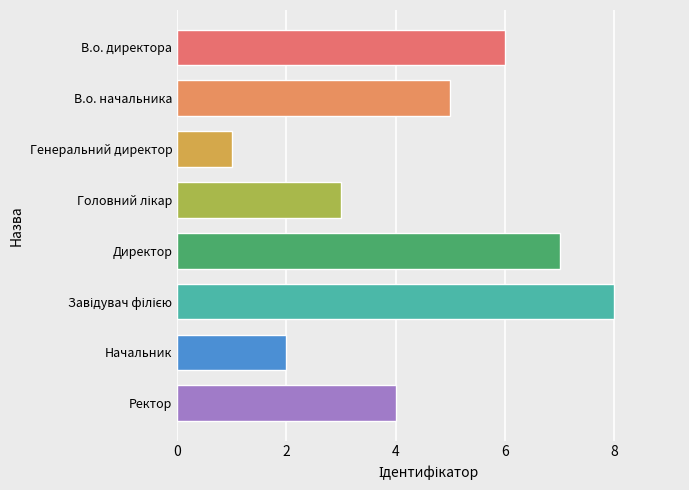

What is the difference between the second highest and second lowest values?

5